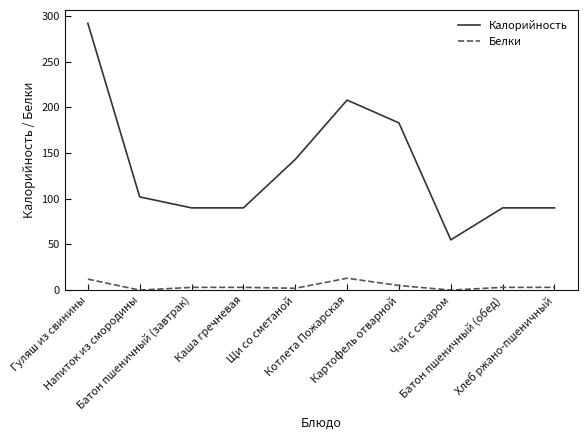

What are all the series names shown in the legend?

Калорийность, Белки